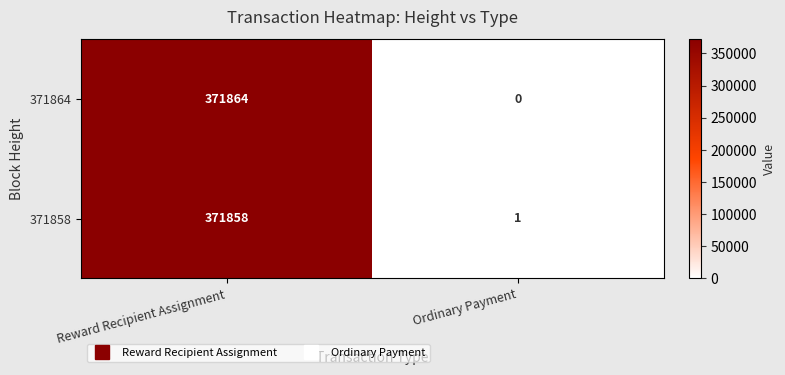

Reading left to right, transcribe all the data shown in this chart.

371864: 371864	0
371858: 371858	1